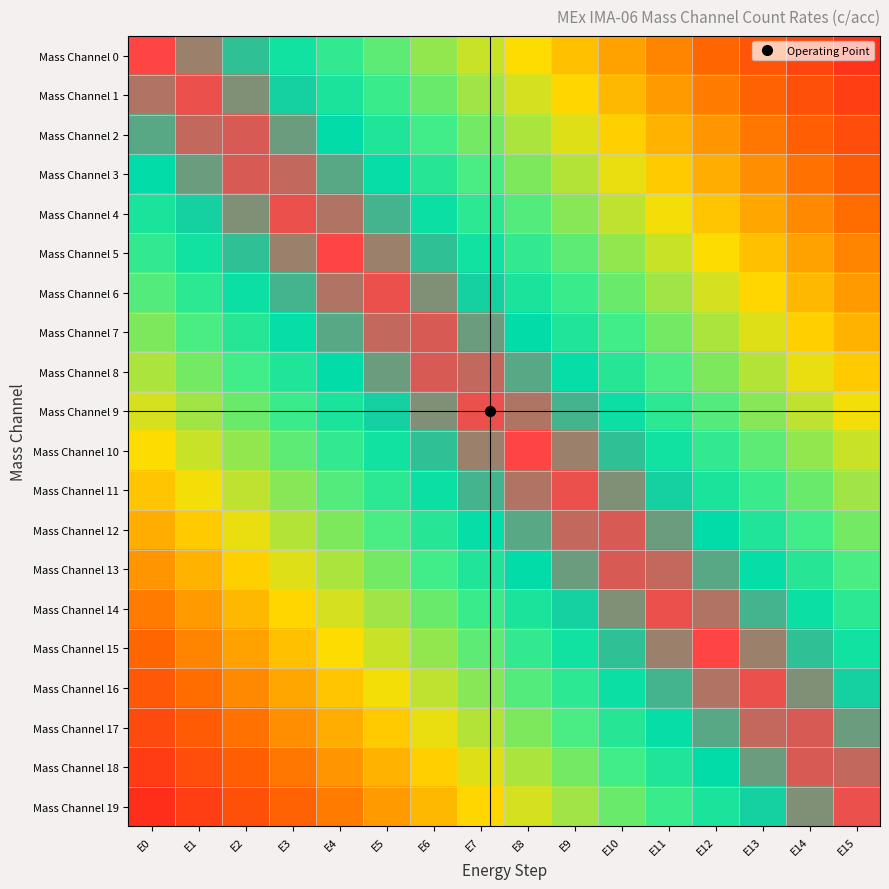

At how many categories does at least one series exceed 0?

16